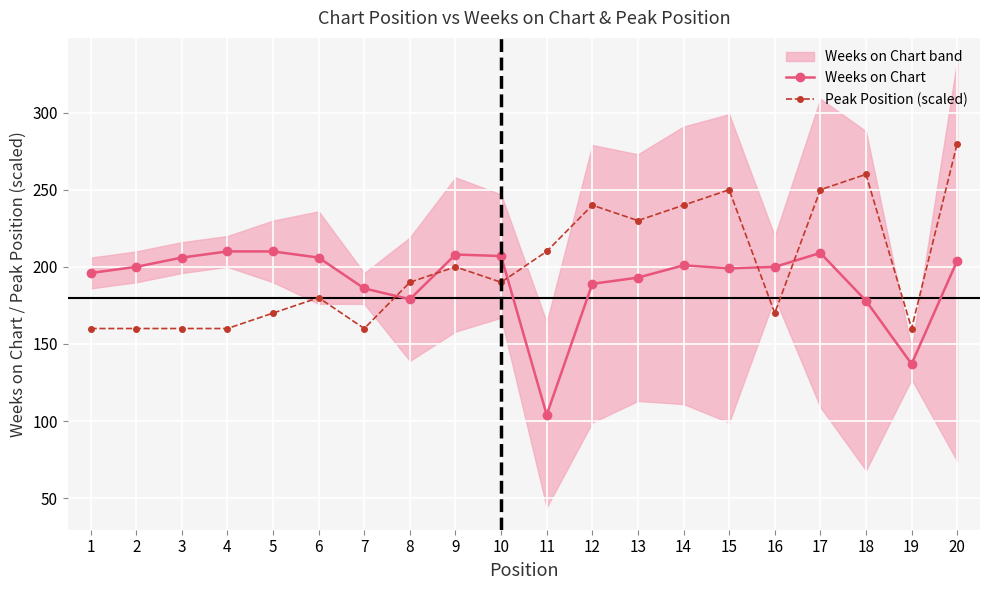

Which series ends up on top after the final intersection of Weeks on Chart and Peak Position (scaled)?

Peak Position (scaled)